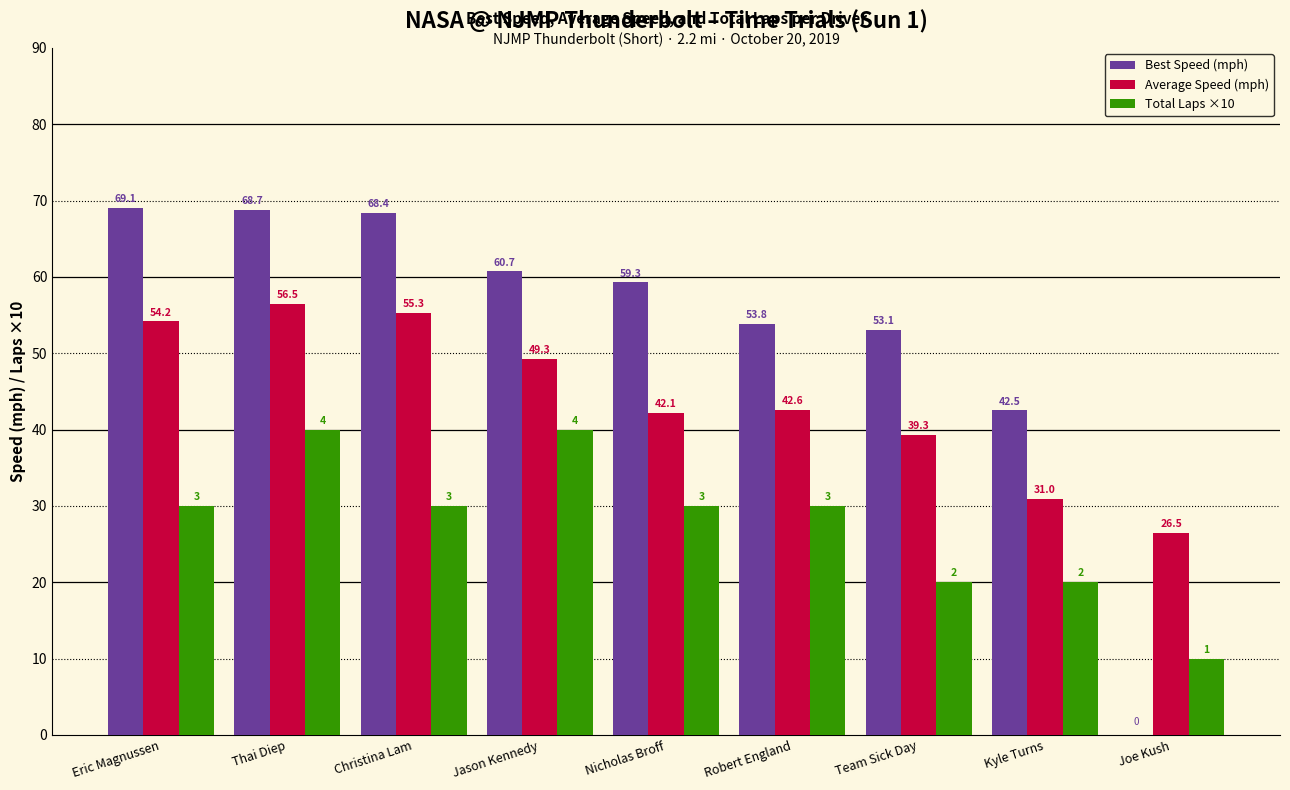

How many data points in Best Speed (mph) are above 59?

5